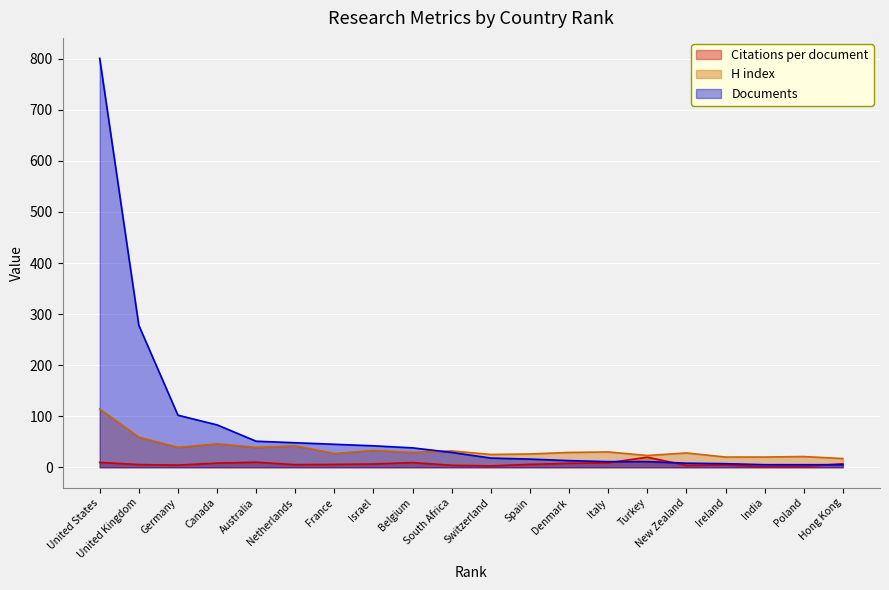

At which label is Citations per document closest to 10?

Australia